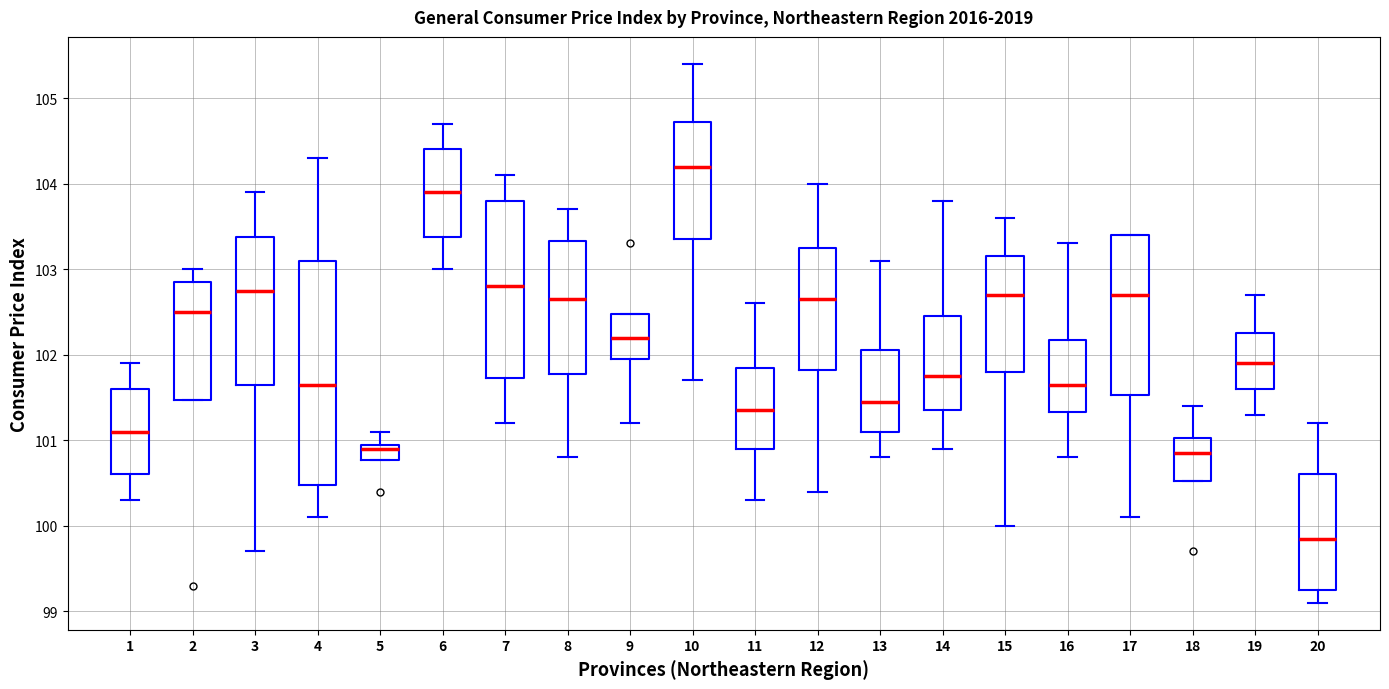

Which box has the highest median line?

10